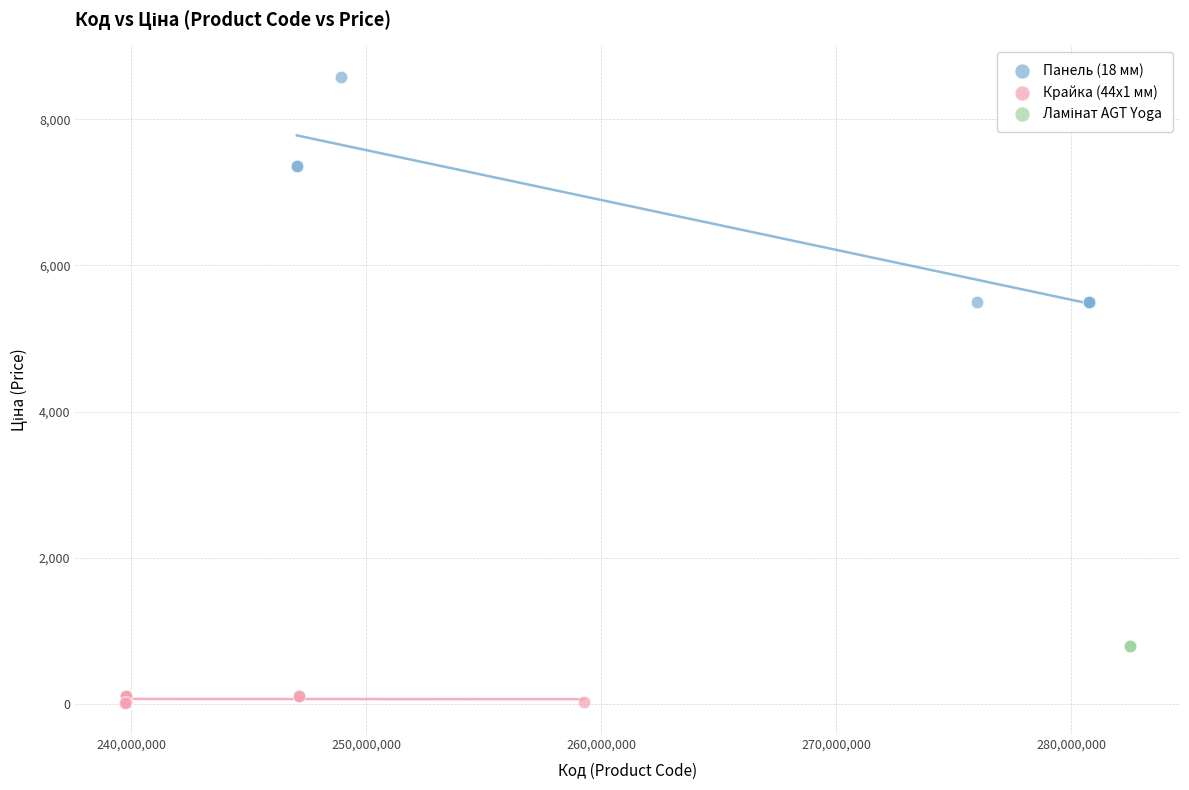

Which series contains the lowest Y value?

Крайка (44x1 мм)